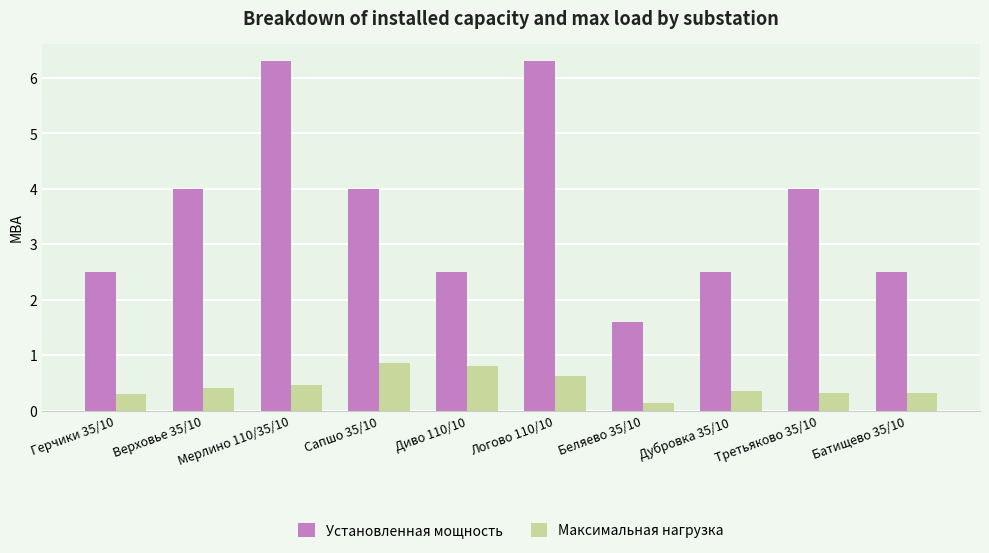

How many bars are there in total?

20